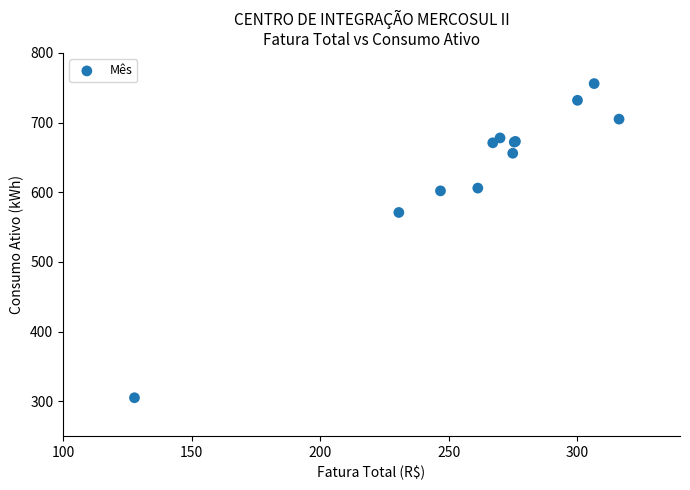

What Y value in the scatter plot is closest to 530?

571